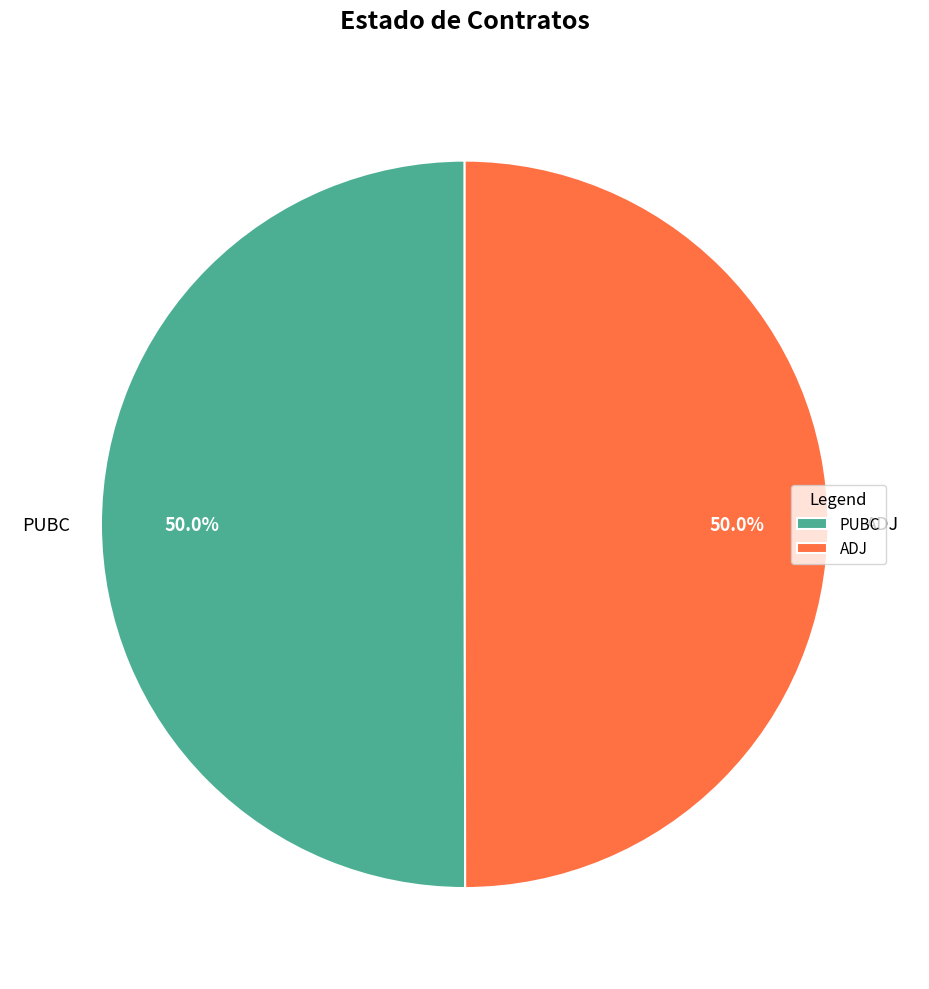

True or false: ADJ accounts for 62% of the total.

False